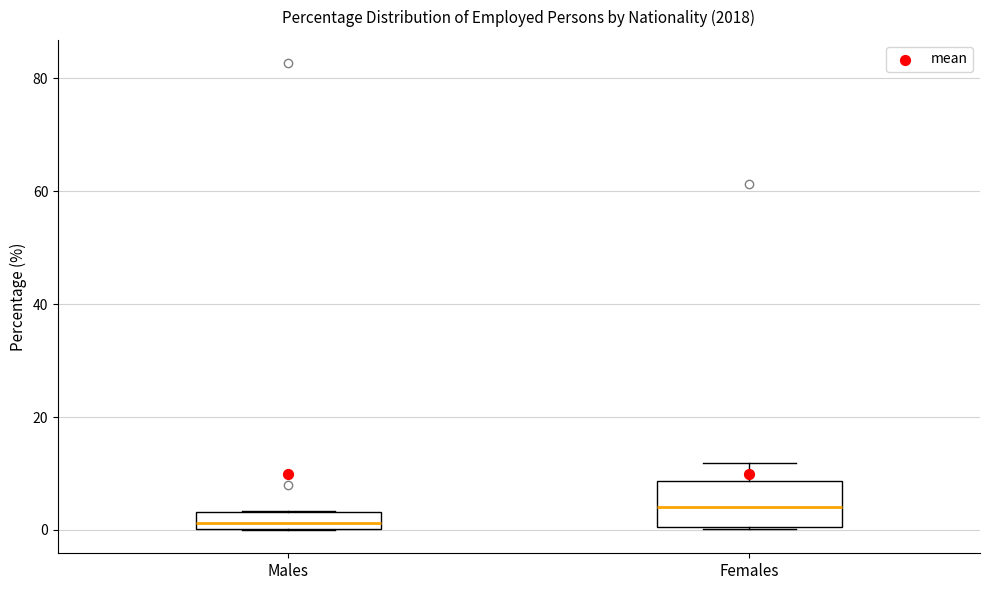

Which box has the highest median line?

Females